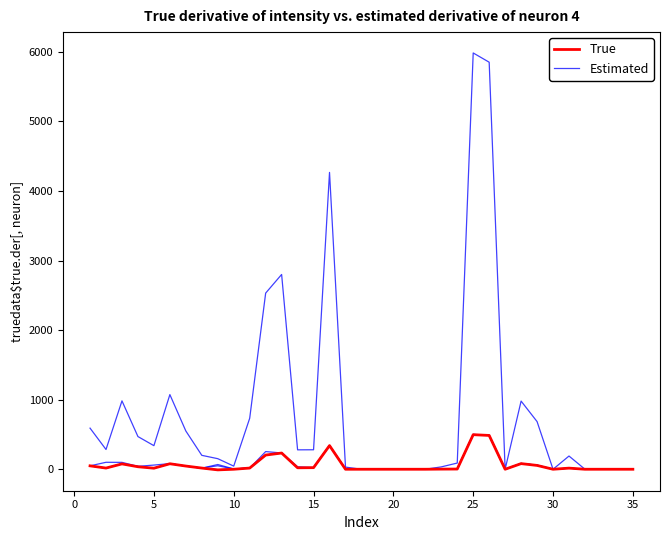

True or false: Estimated and True cross at least once.

False